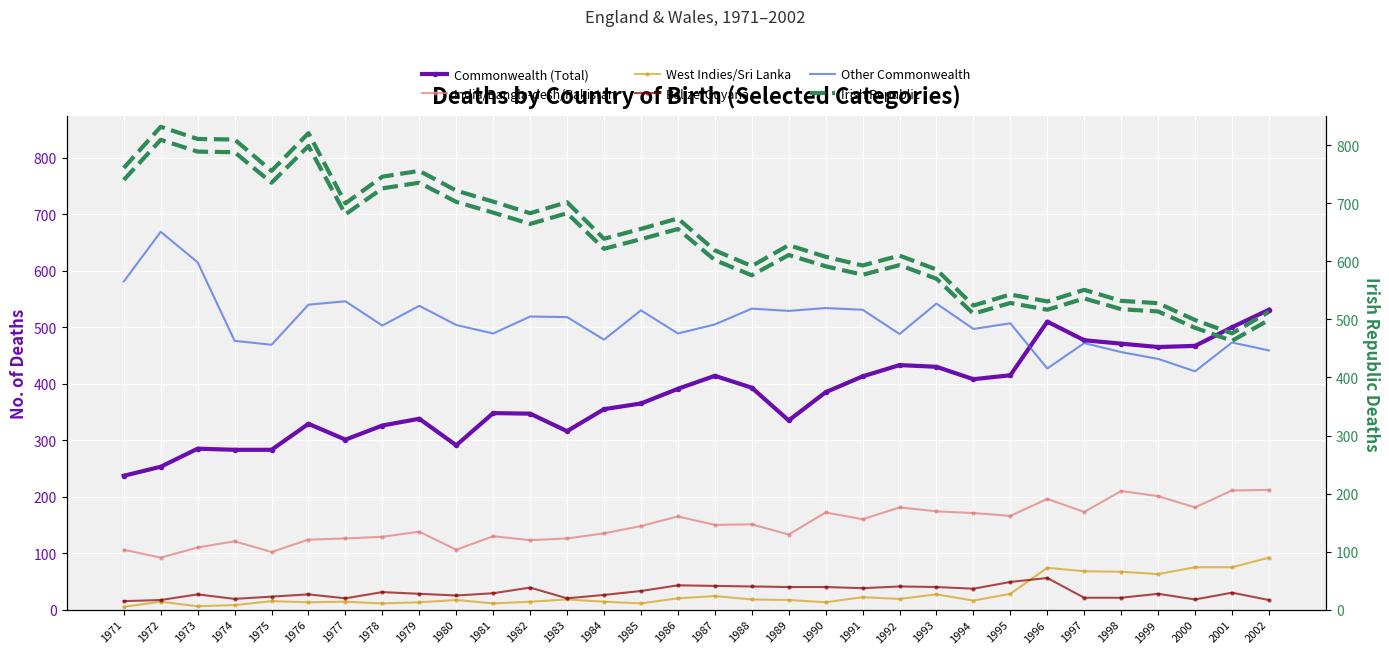

At how many categories does at least one series exceed 456?

32